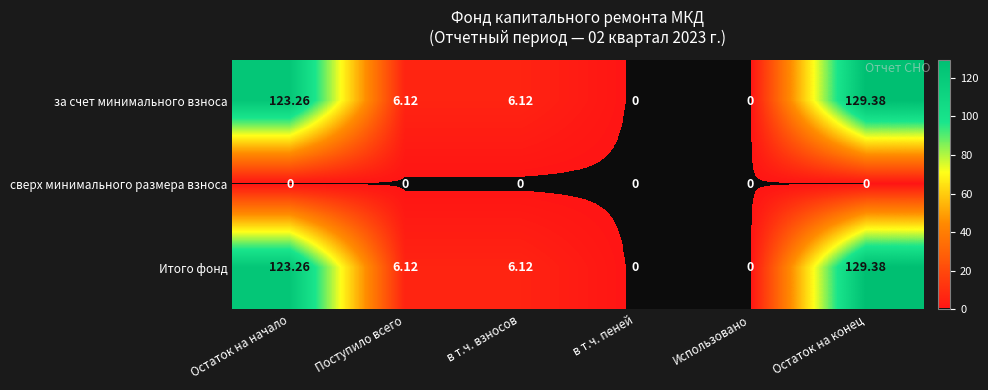

What is the total value across all series at Остаток на начало?

246.5